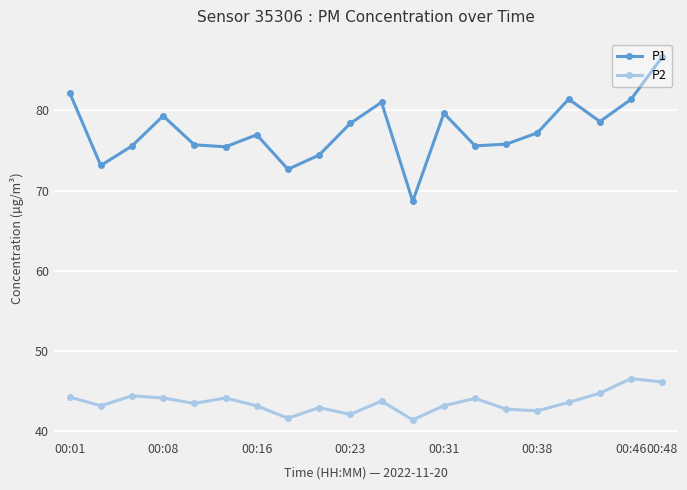

Rank the series by their maximum value, from highest to lowest.

P1, P2